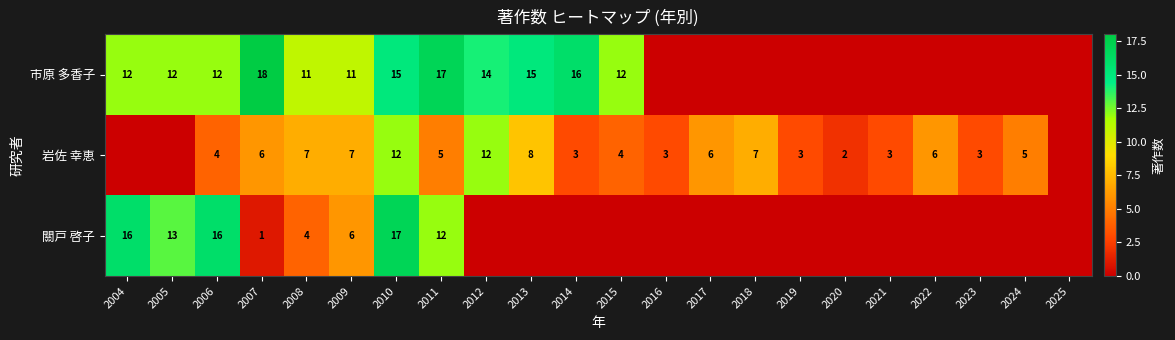

What is the sum of all 岩佐 幸恵 values?

106